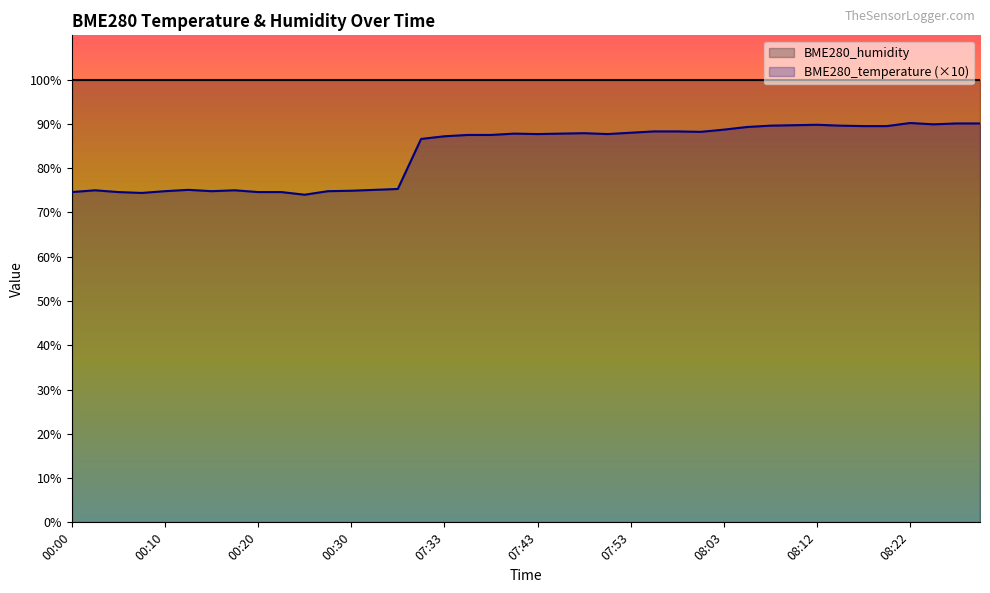

What is the value of the 27th point from the left?

88.3